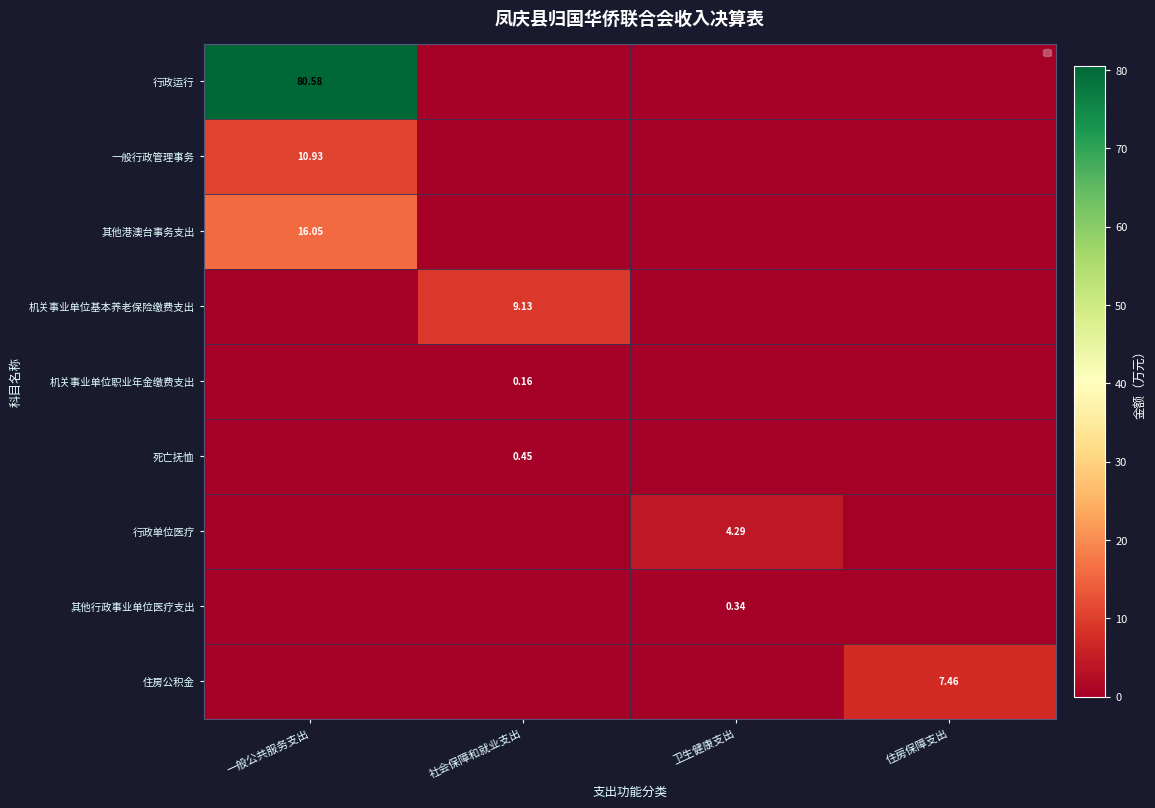

True or false: 一般行政管理事务 has a value of 17.9 at 一般公共服务支出.

False